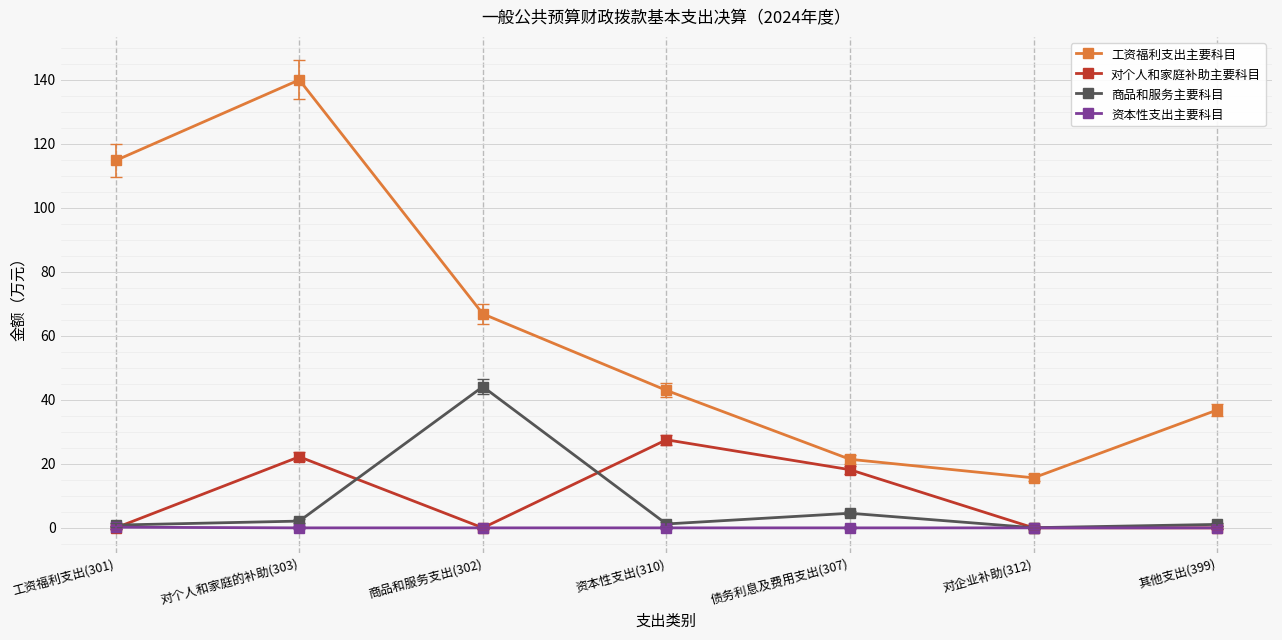

Which series has the widest spread of values?

工资福利支出主要科目